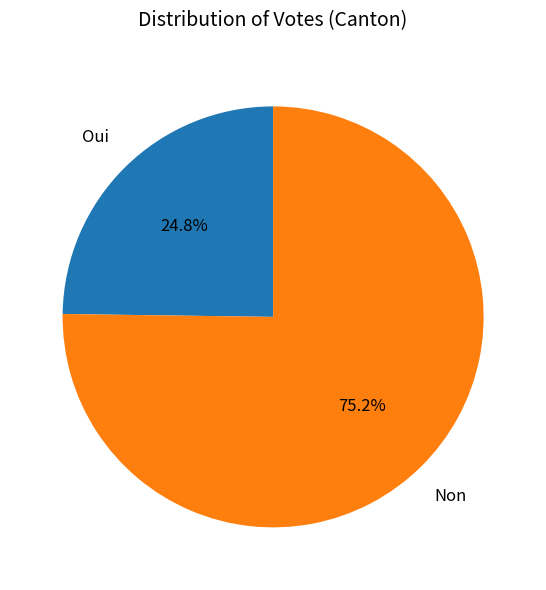

To the nearest percent, what is the average slice percentage?

50%